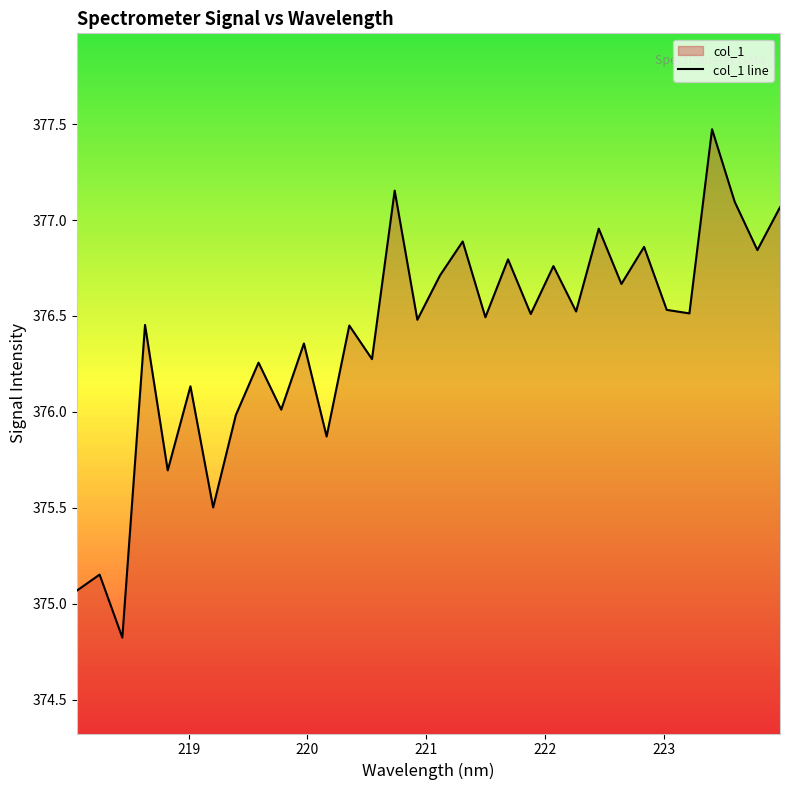

How many interior local peaks (higher than both neighbors) does the data have?

13